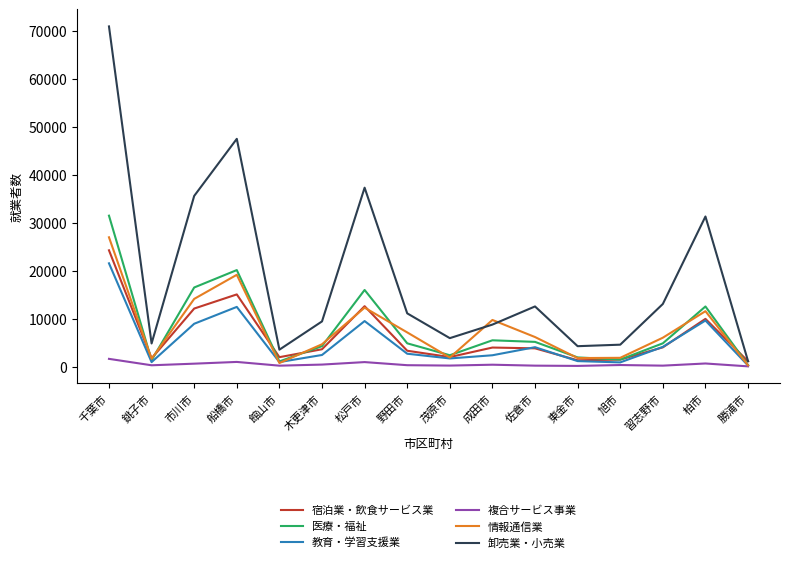

Which series has the largest range (max minus min)?

卸売業・小売業